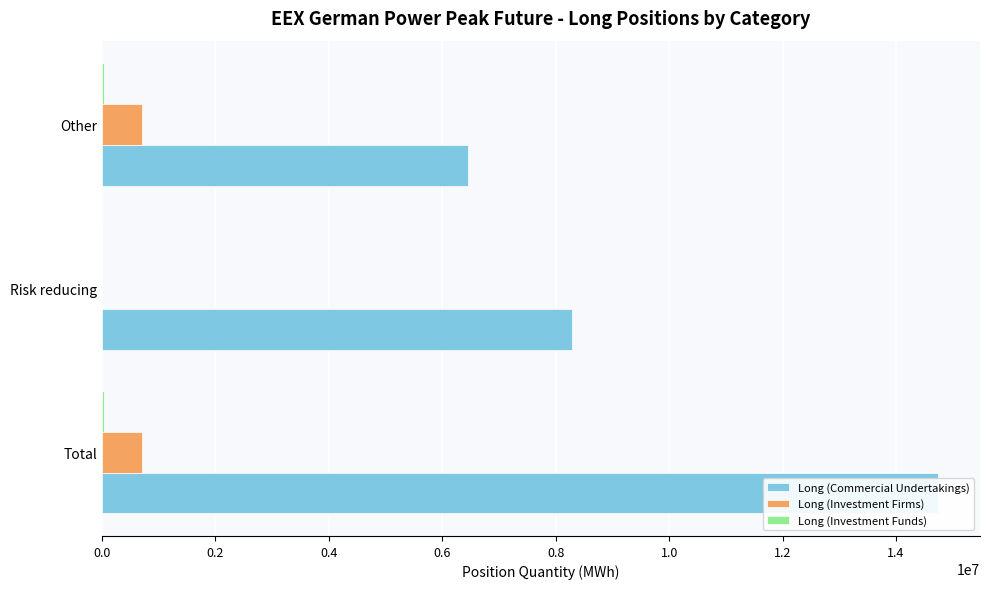

How many Long (Commercial Undertakings) values are between 6448572 and 14743068?

3